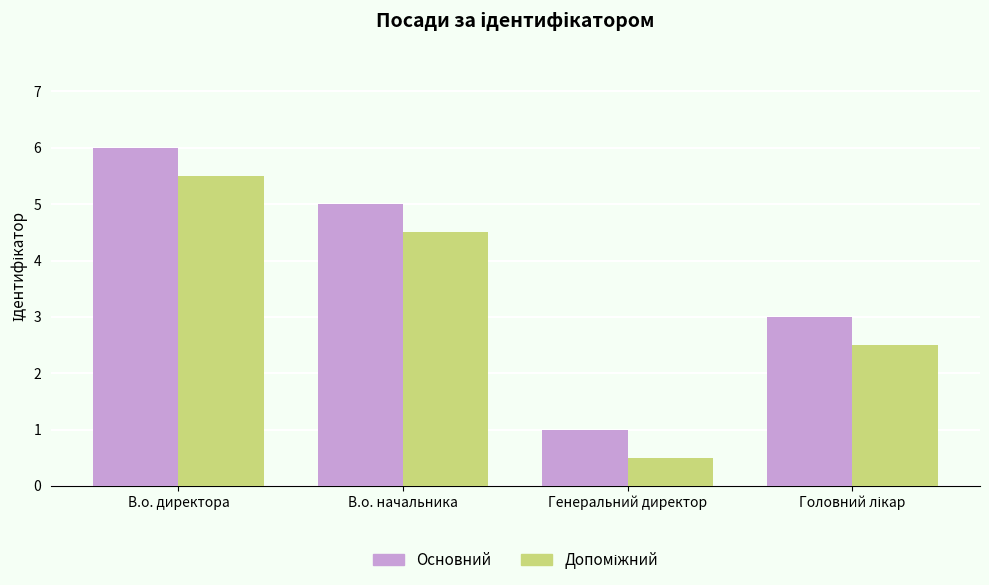

The Основний series shows 5.0 at В.о. начальника. True or false?

True